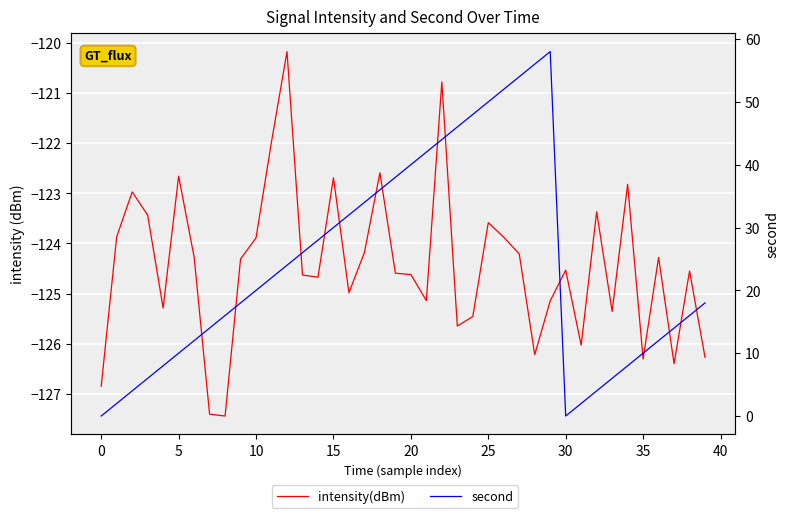

What is the minimum value shown in the chart?

-127.4